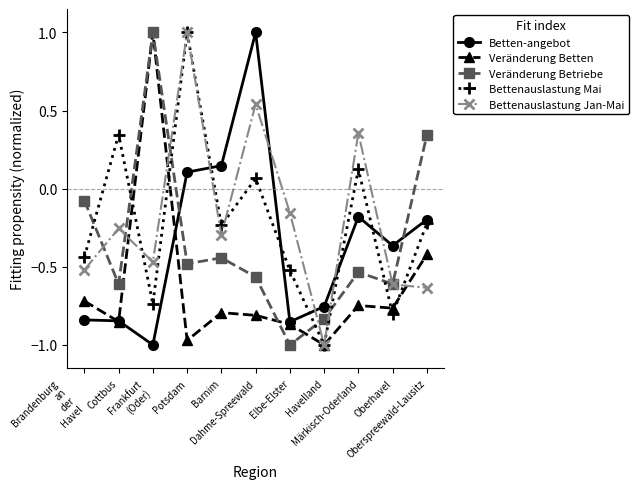

The Veränderung Betten series shows -0.6 at Oberspreewald-Lausitz. True or false?

False